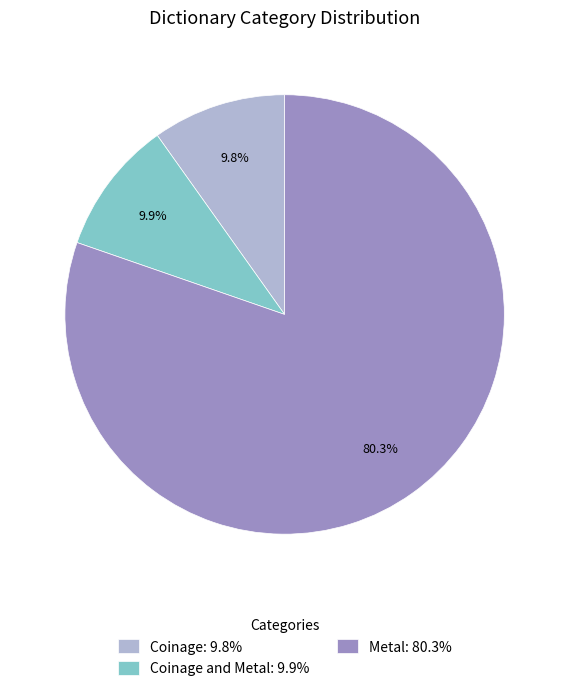

What is the ratio of the value at Coinage and Metal: 9.9% to the value at Coinage: 9.8%?

1.0